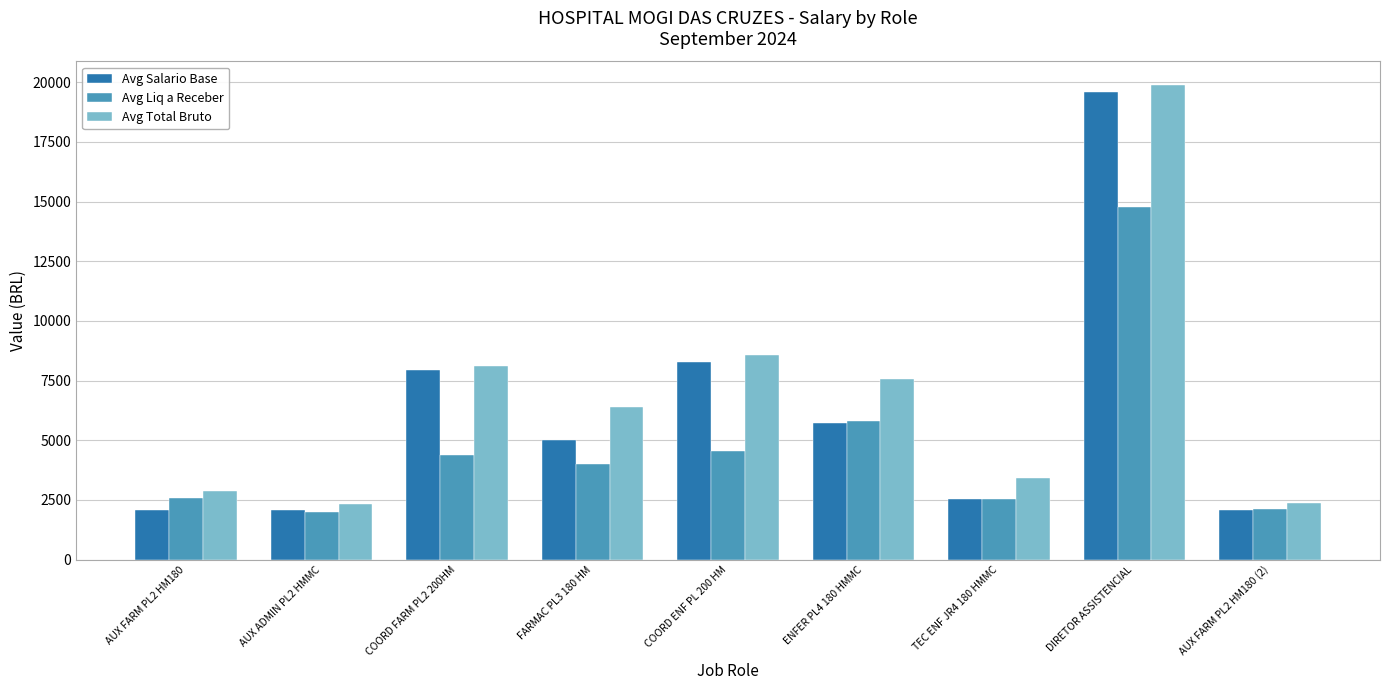

What are all the series names shown in the legend?

Avg Salario Base, Avg Liq a Receber, Avg Total Bruto